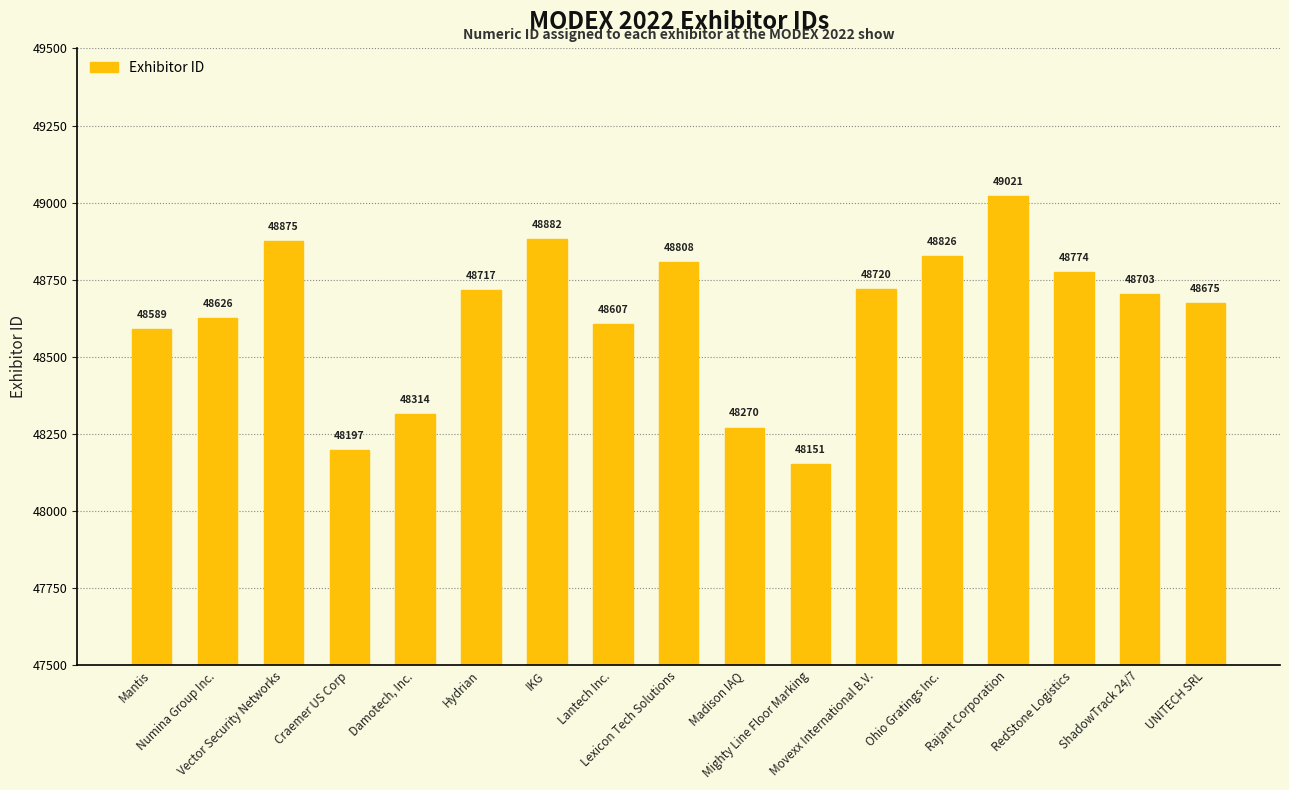

List the labels in order of value, smallest first.

Mighty Line Floor Marking, Craemer US Corp, Madison IAQ, Damotech, Inc., Mantis, Lantech Inc., Numina Group Inc., UNITECH SRL, ShadowTrack 24/7, Hydrian, Movexx International B.V., RedStone Logistics, Lexicon Tech Solutions, Ohio Gratings Inc., Vector Security Networks, IKG, Rajant Corporation